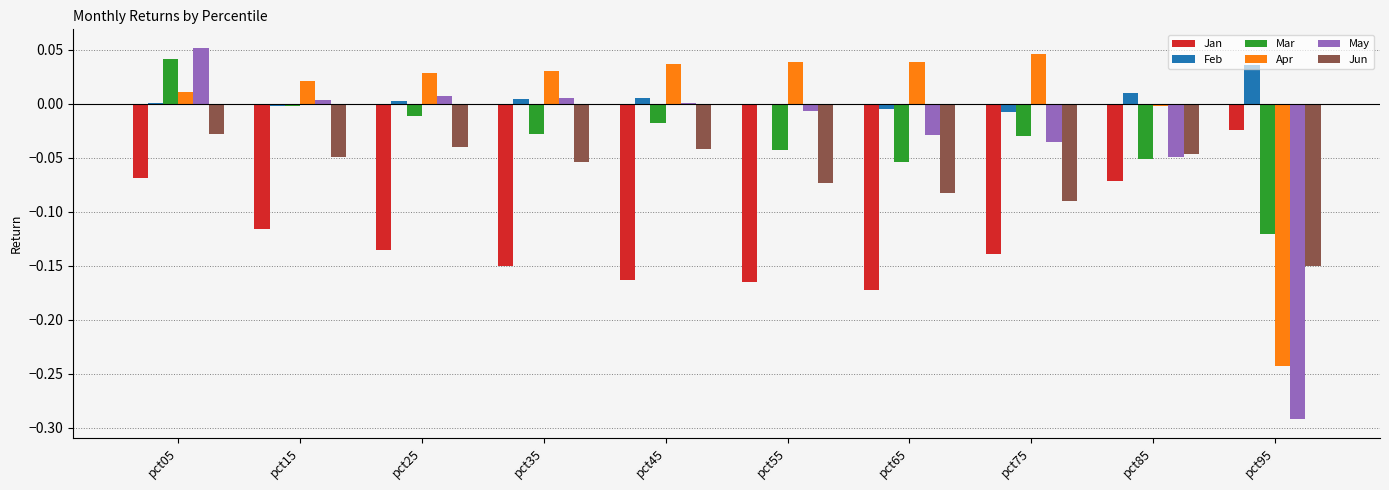

Which series has the largest total across all categories?

Feb